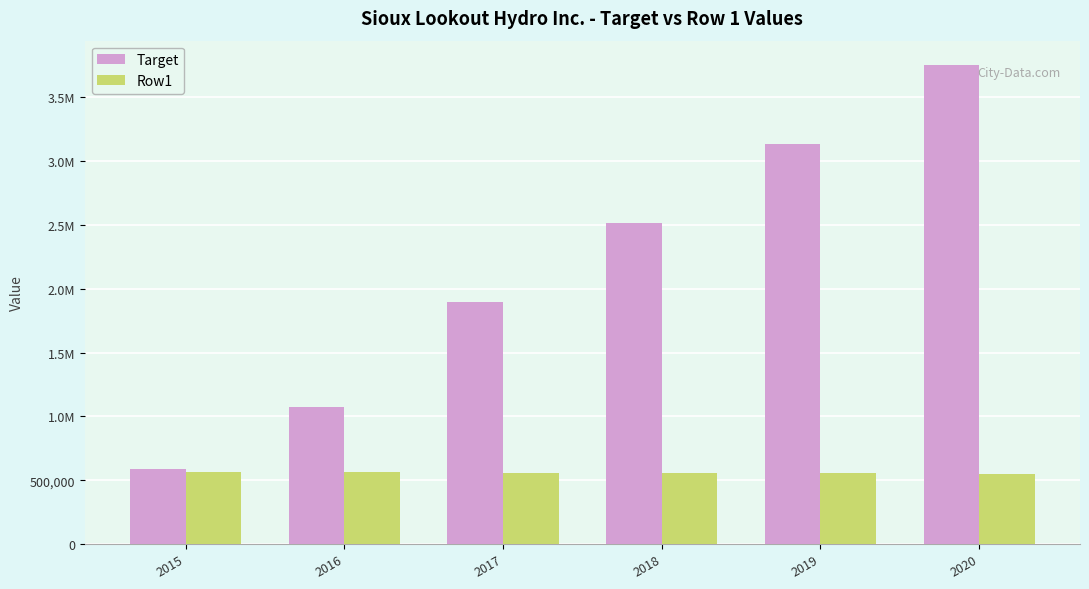

At which label does Target first exceed 2514370?

2019